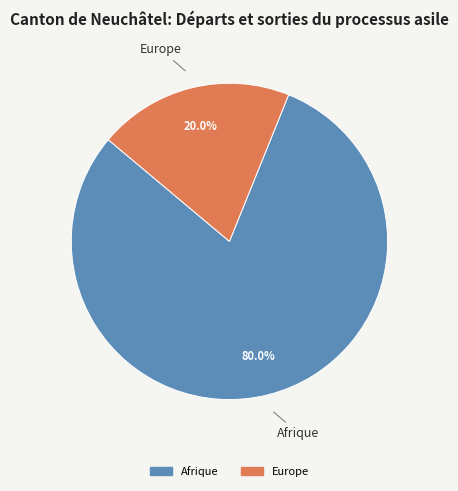

How many slices are in this pie chart?

2